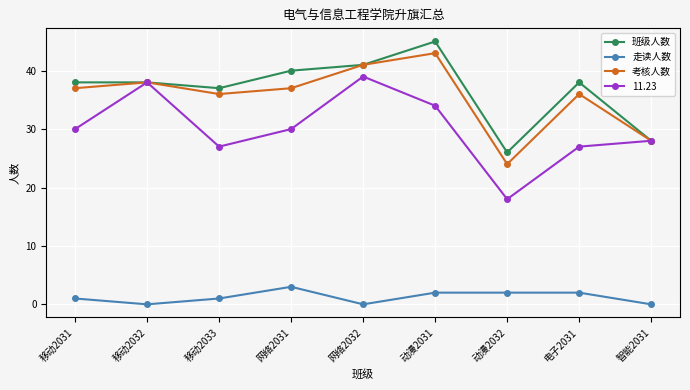

Which series has the largest range (max minus min)?

11.23